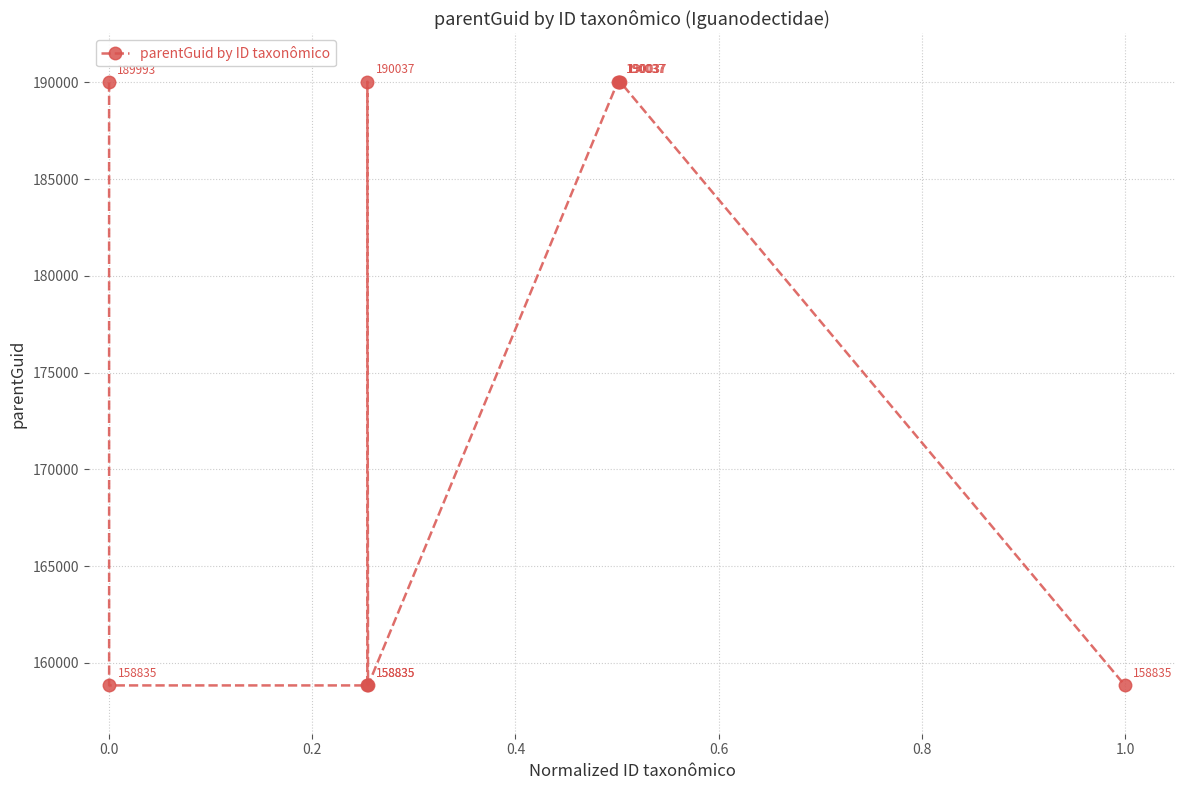

True or false: there are more than 0 points higher than both neighbors.

True